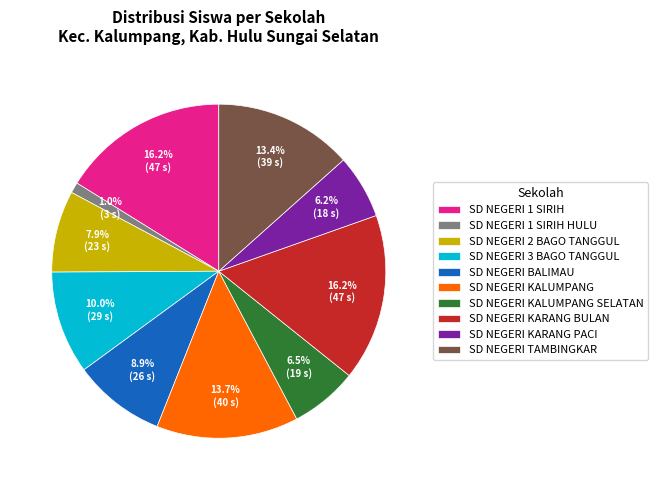

Approximately how many times larger is the value at SD NEGERI TAMBINGKAR compared to SD NEGERI 1 SIRIH?

0.8